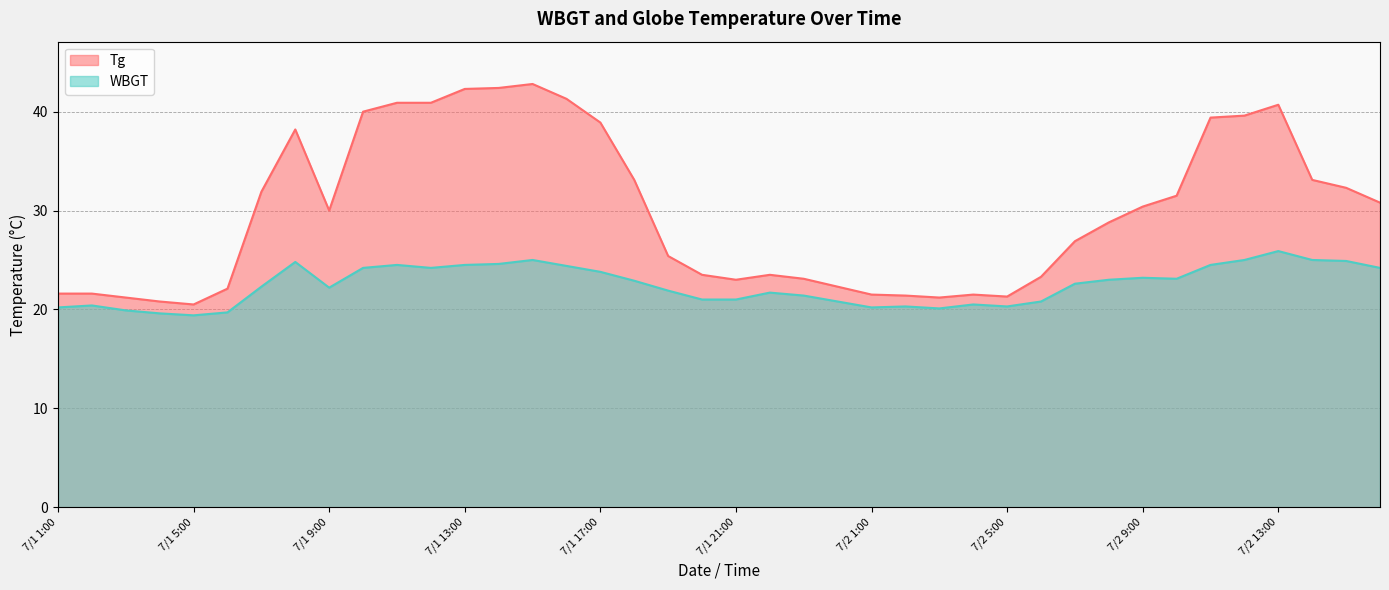

What are all the series names shown in the legend?

Tg, WBGT